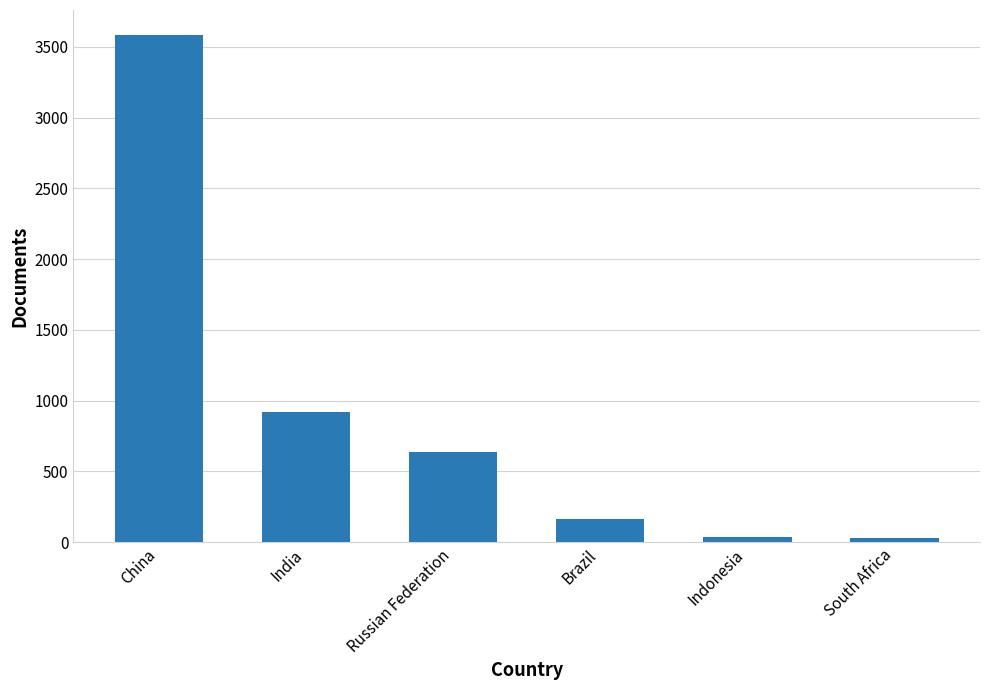

What is the change in value from India to Indonesia?

-884